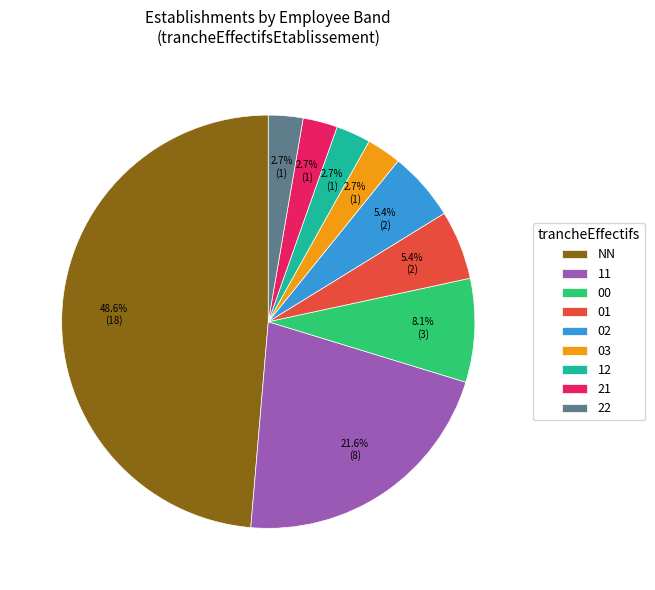

What is the ratio of the value at 22 to the value at 02?

0.5